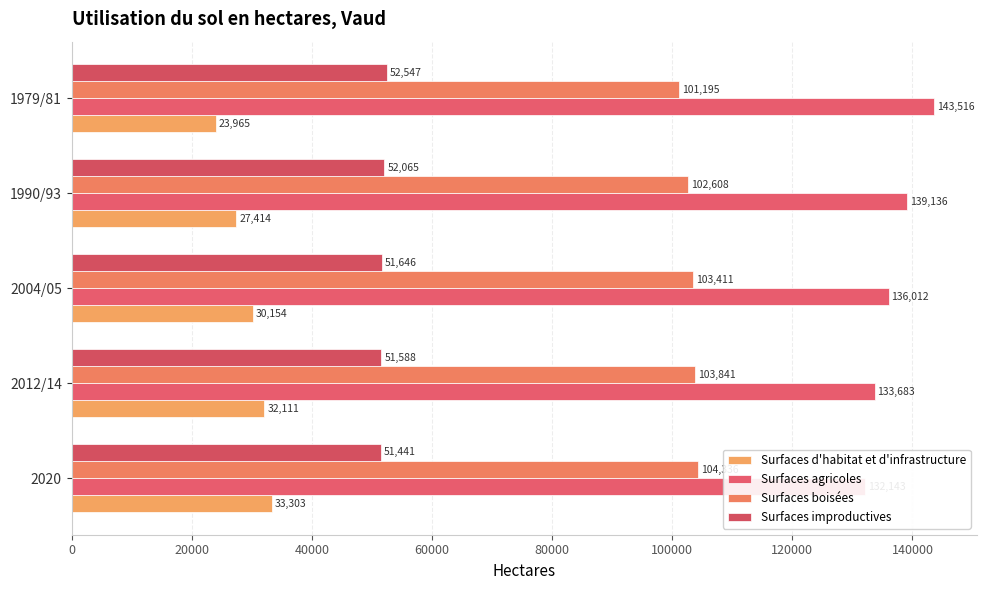

How many distinct data groups are displayed?

4